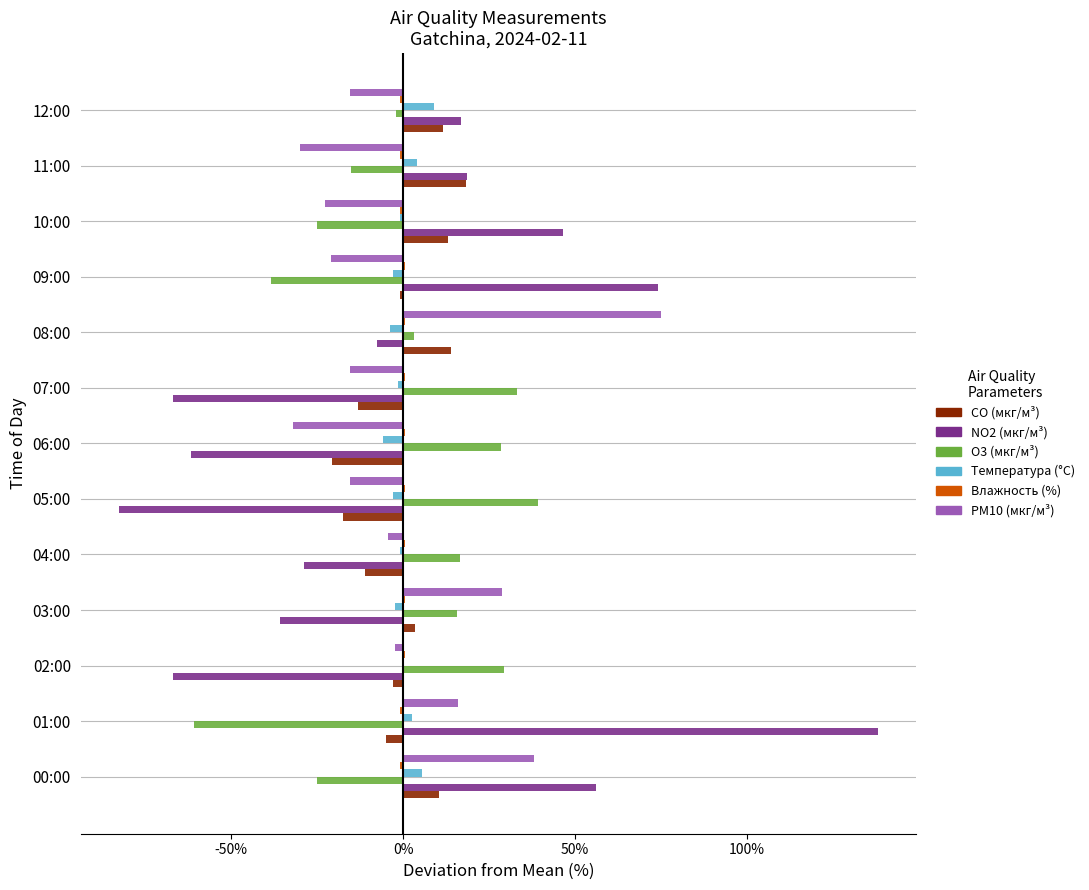

The NO2 (мкг/м³) series shows -86.7 at 06:00. True or false?

False